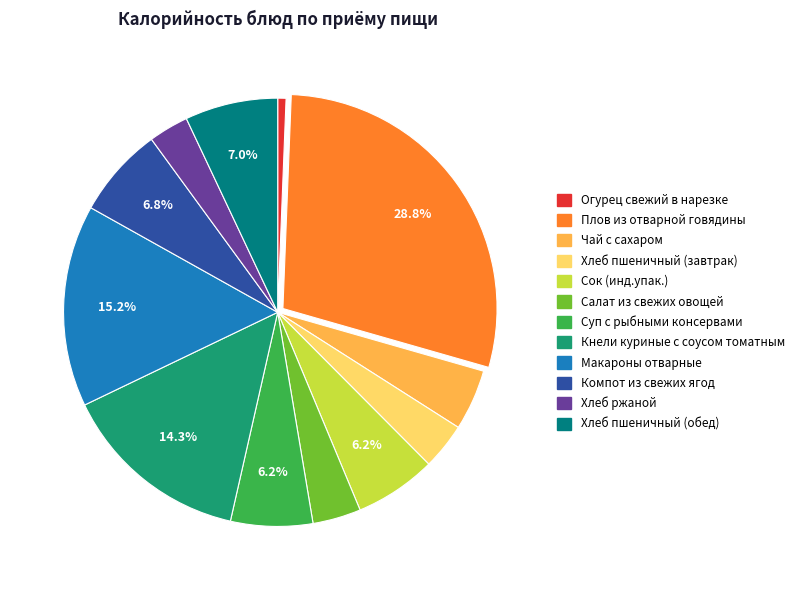

To the nearest percent, what portion does Плов из отварной говядины represent?

29%